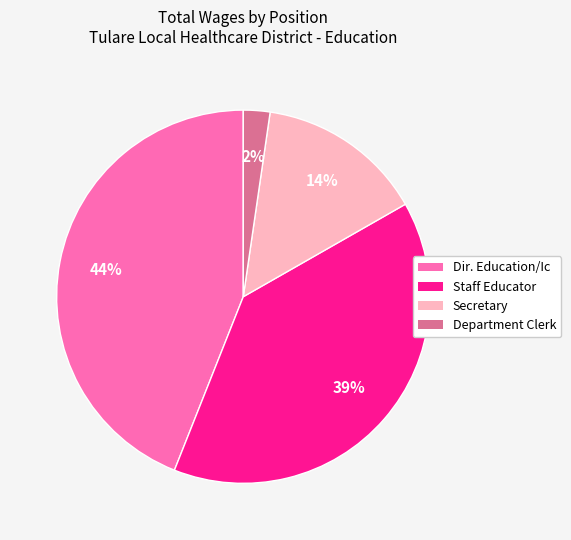

What is the smallest slice in the pie chart?

Department Clerk